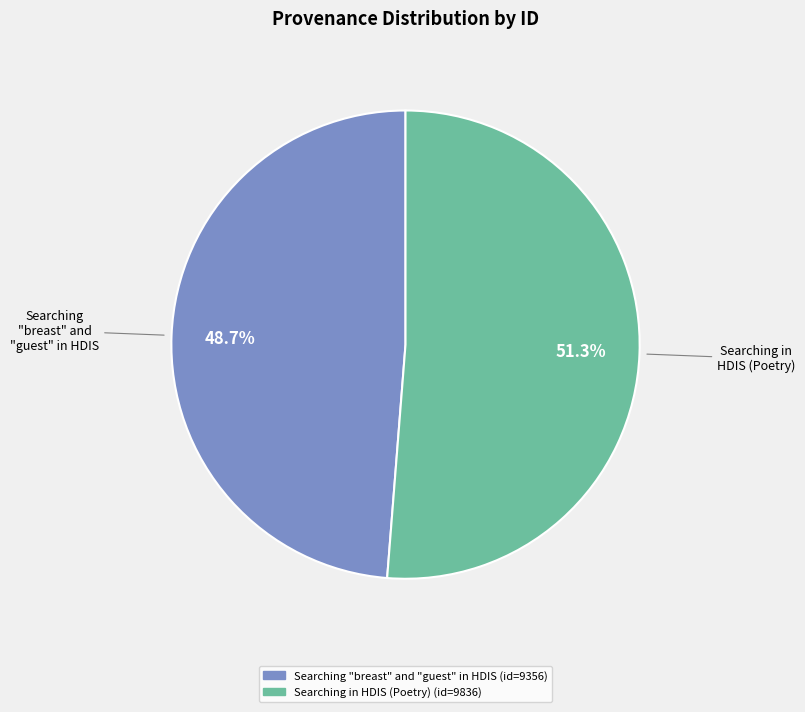

Which slice is the largest?

Searching in HDIS (Poetry)